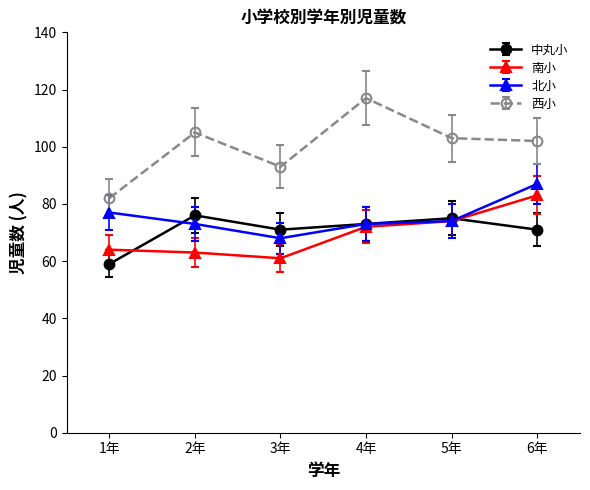

Which series has the largest total across all categories?

西小